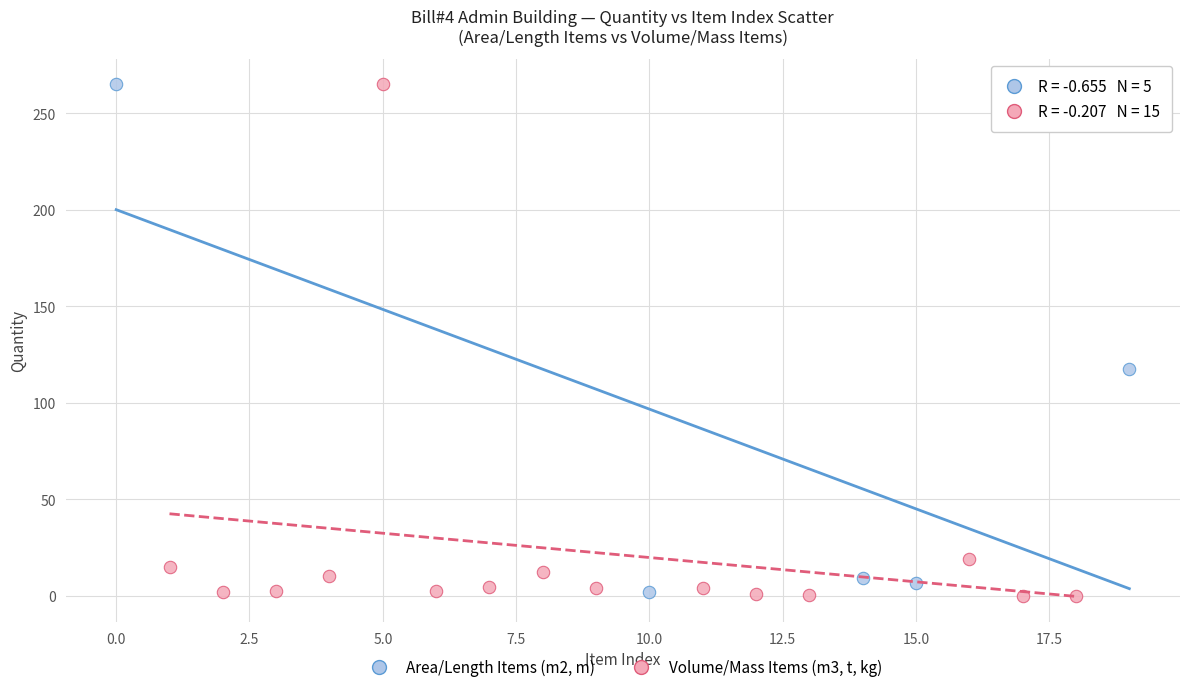

What are all the series names shown in the legend?

Area/Length Items (m2, m), Volume/Mass Items (m3, t, kg)